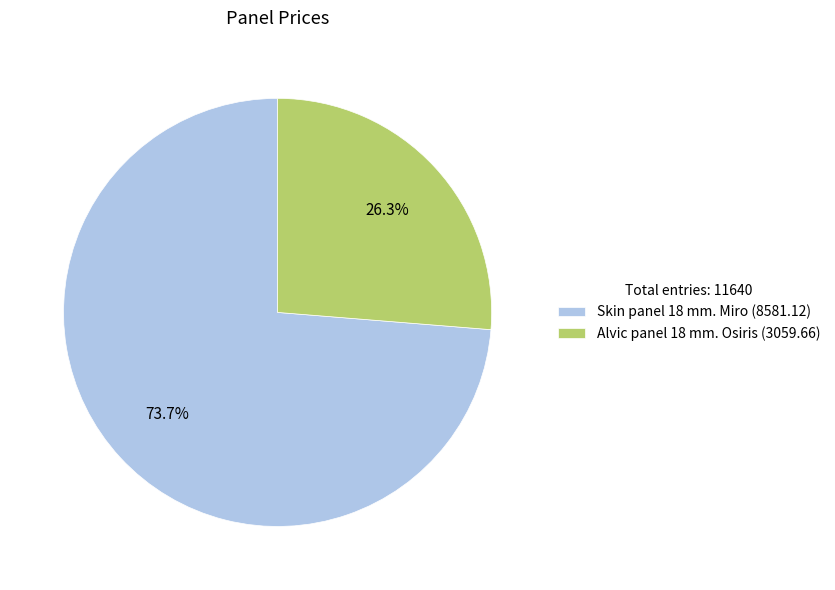

To the nearest percent, what is the difference between the largest and smallest slice percentages?

47%